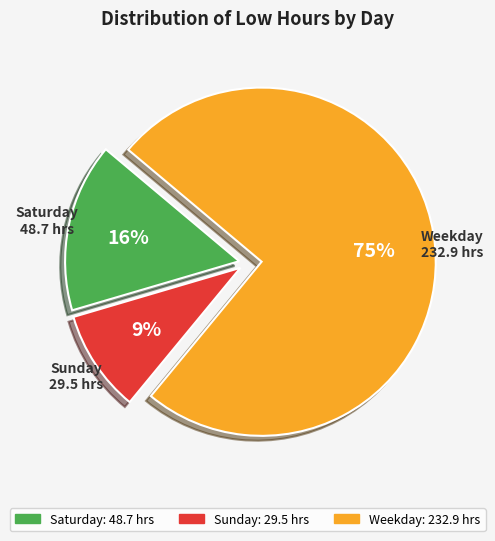

Is there a majority slice in this chart?

Yes